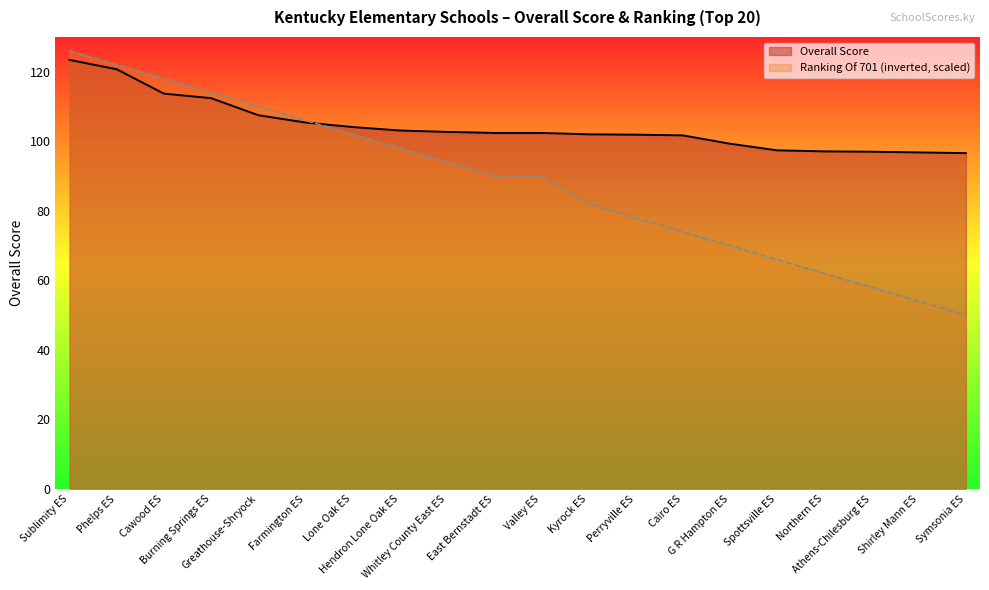

At which category is the sum across all series the highest?

Sublimity ES